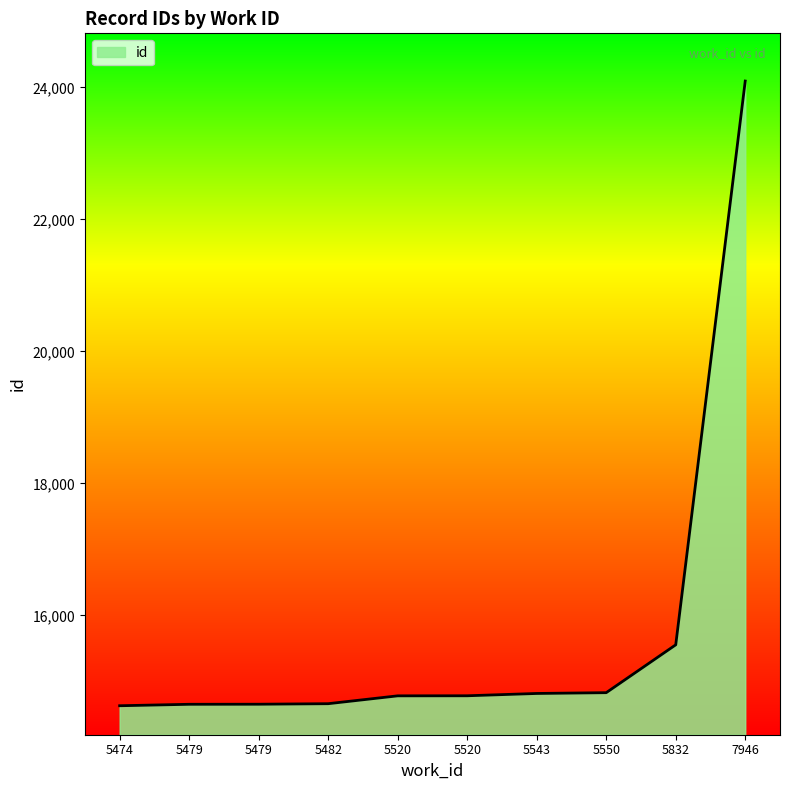

List the labels in order of value, largest first.

7946, 5832, 5550, 5543, 5520, 5520, 5482, 5479, 5479, 5474